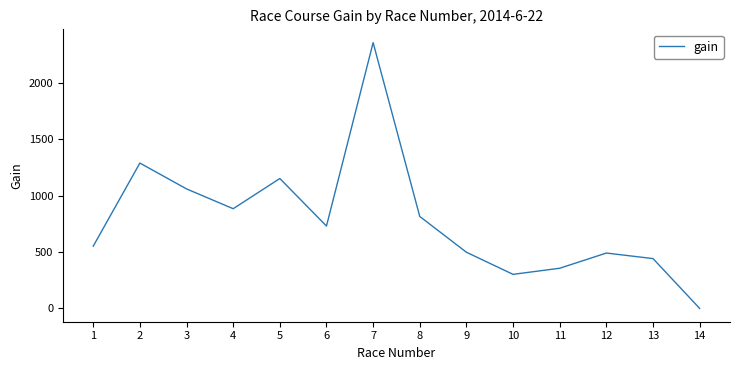

What is the difference between the maximum and minimum values?

2357.0